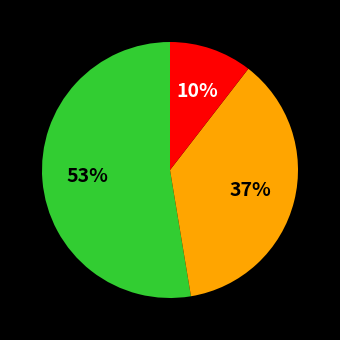

Is there any slice that represents more than half of the pie?

Yes